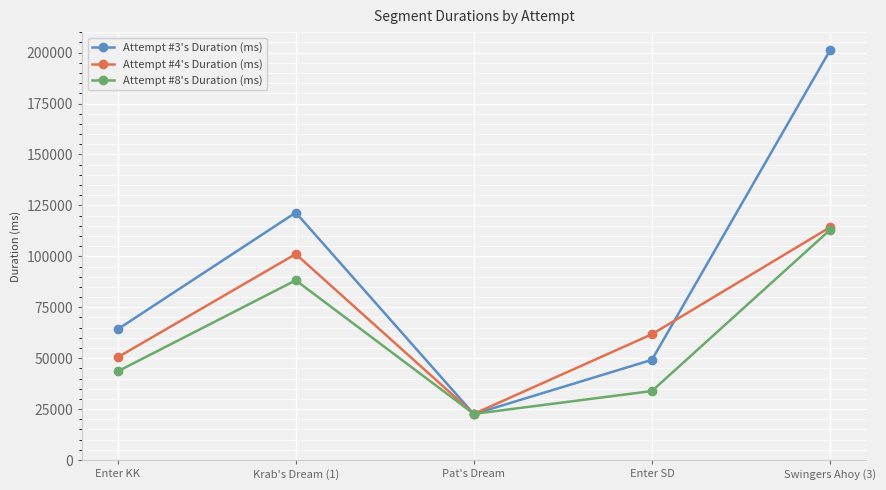

In Attempt #4's Duration (ms), how many points are higher than both neighbors (excluding endpoints)?

1